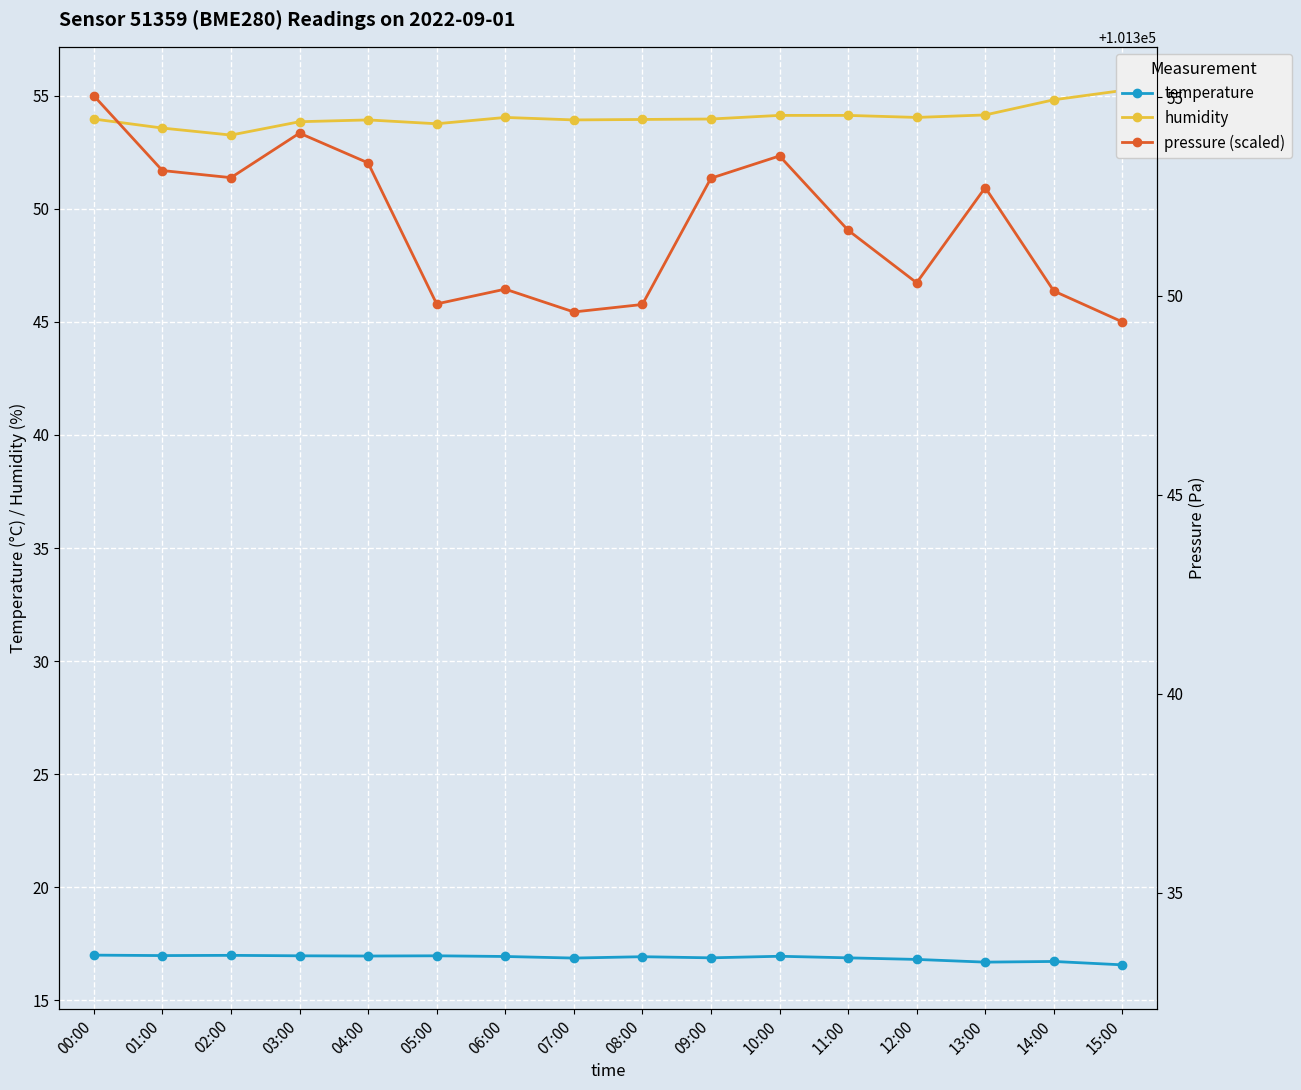

How many data points in pressure (scaled) are less than 50?

8